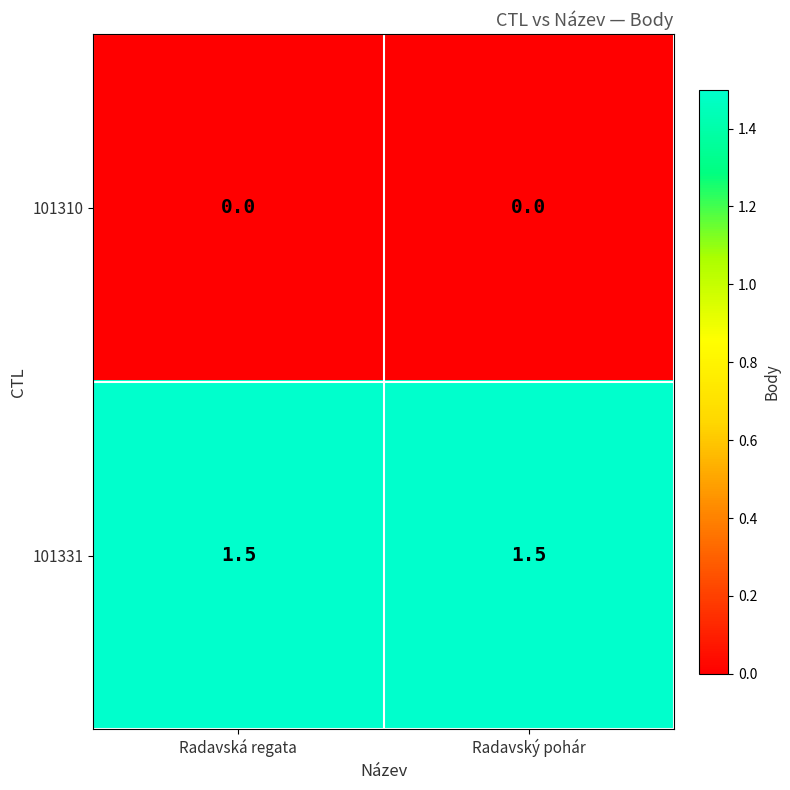

What is the maximum value shown in the chart?

1.5